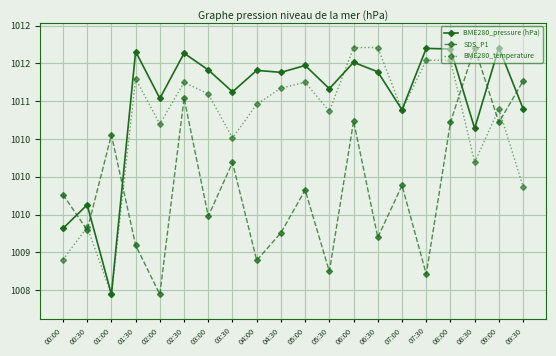

True or false: BME280_temperature and SDS_P1 cross at least once.

True